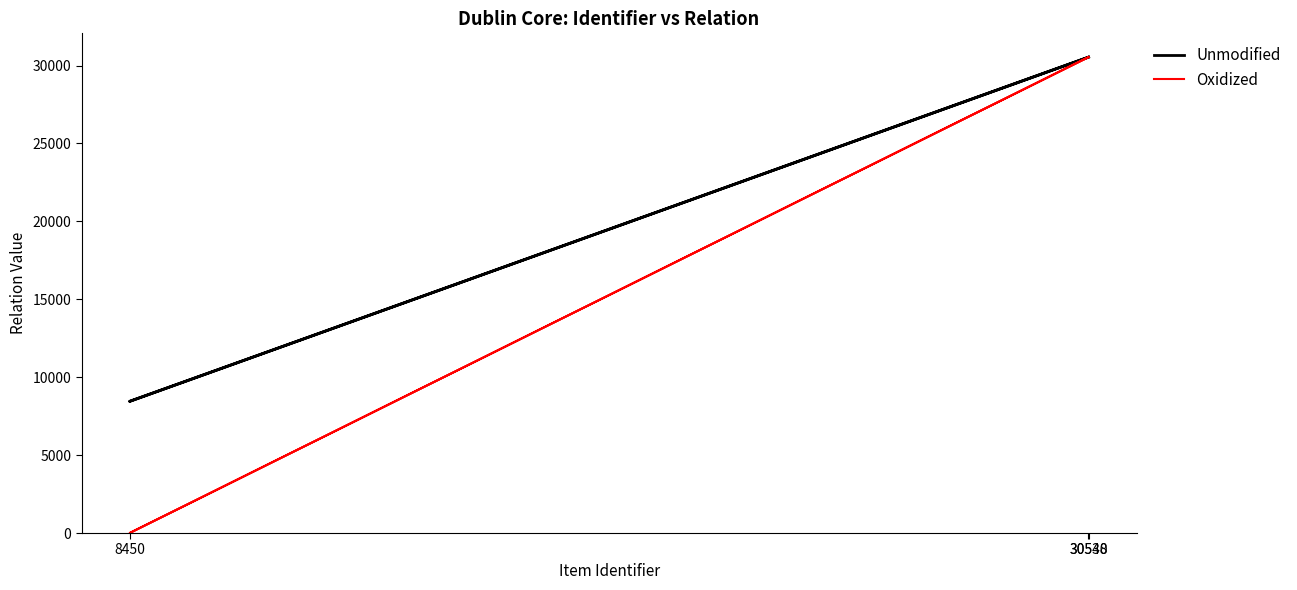

Rank the categories by Oxidized value from highest to lowest.

30538, 30540, 8450